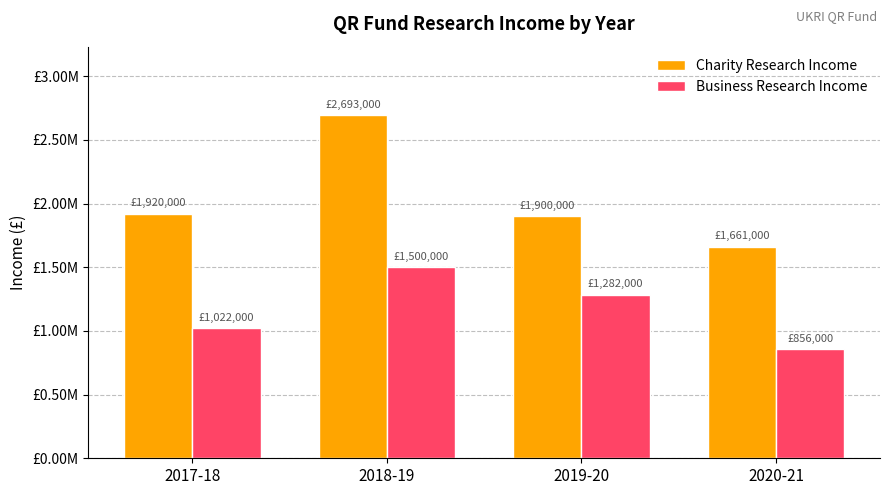

At 2018-19, list the series in order from largest to smallest.

Charity Research Income, Business Research Income